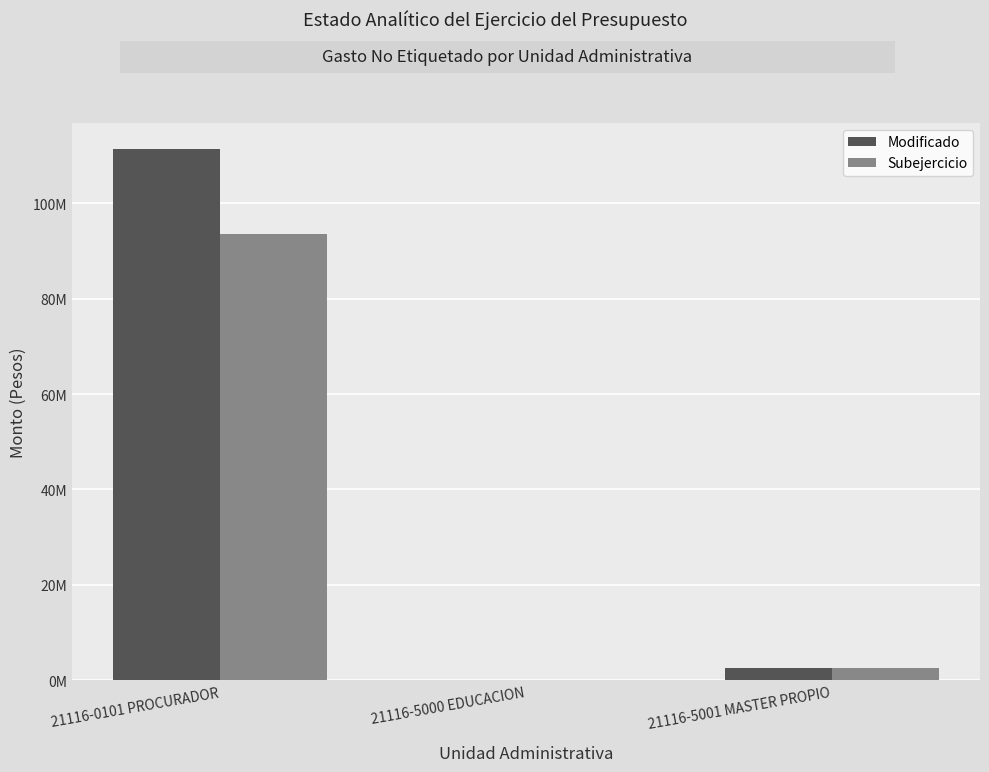

At which label does Subejercicio reach its peak?

21116-0101 PROCURADOR